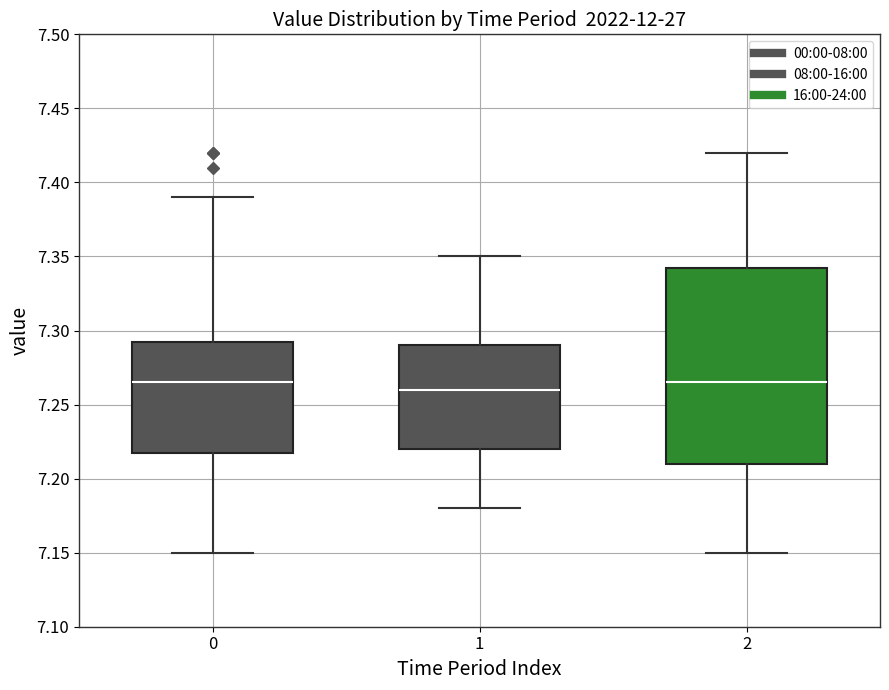

Reading left to right, transcribe this box plot: for each box, give where its median line is, the range the box spans, and where its two whiskers end, as read against the y-axis. The values are not printed on the chart, so give them approximately, as read against the axis.

0: median 7.265, box 7.220 to 7.295, whiskers 7.150 to 7.390
1: median 7.260, box 7.220 to 7.290, whiskers 7.180 to 7.350
2: median 7.265, box 7.210 to 7.345, whiskers 7.150 to 7.420